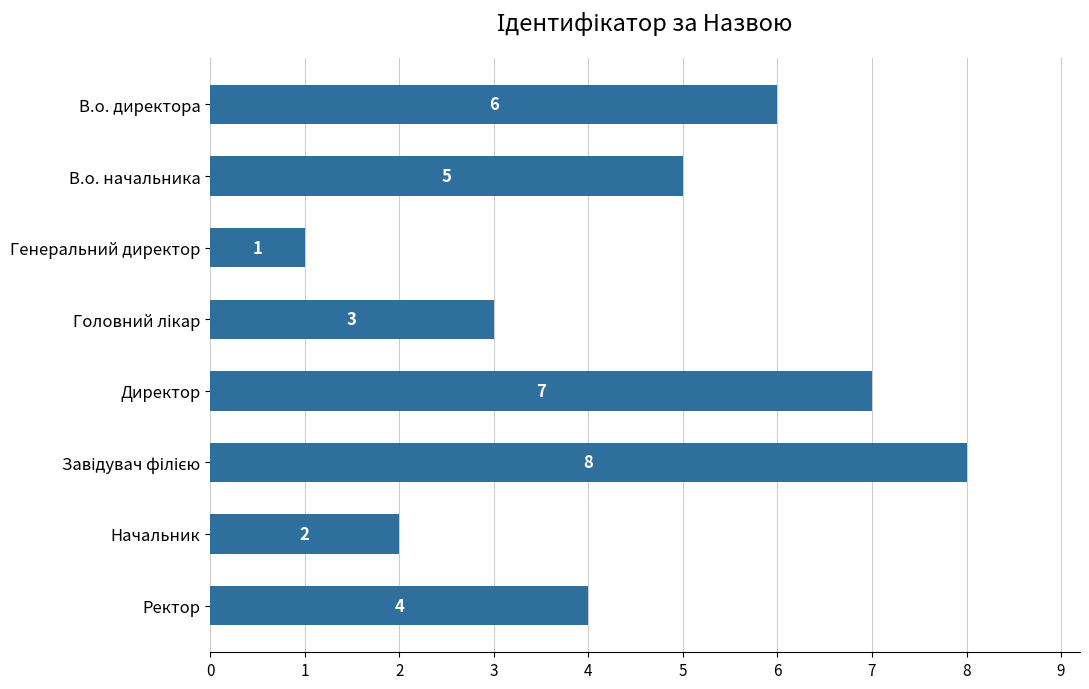

What is the maximum value shown in the chart?

8